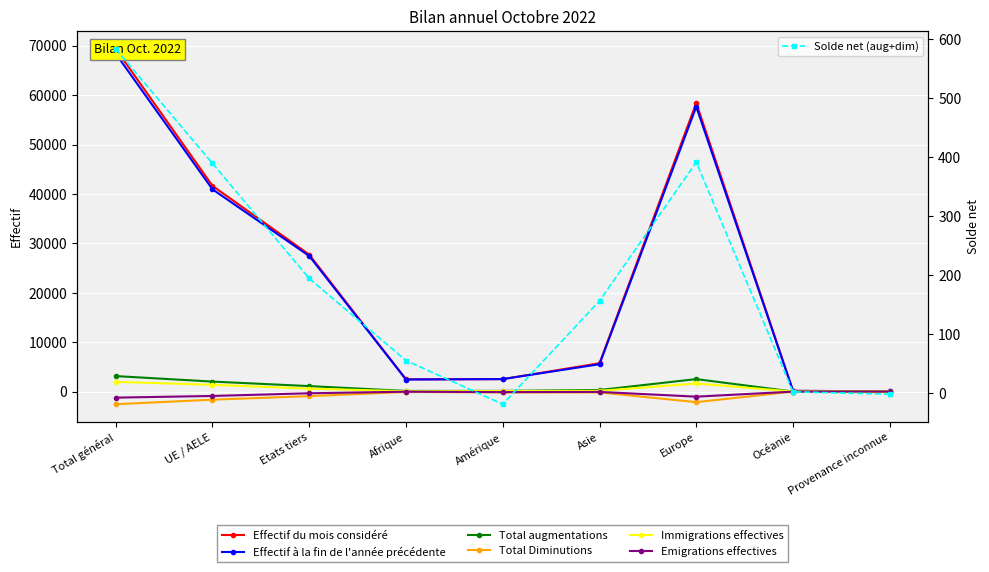

True or false: Effectif du mois considéré has more than 1 interior local peaks.

False